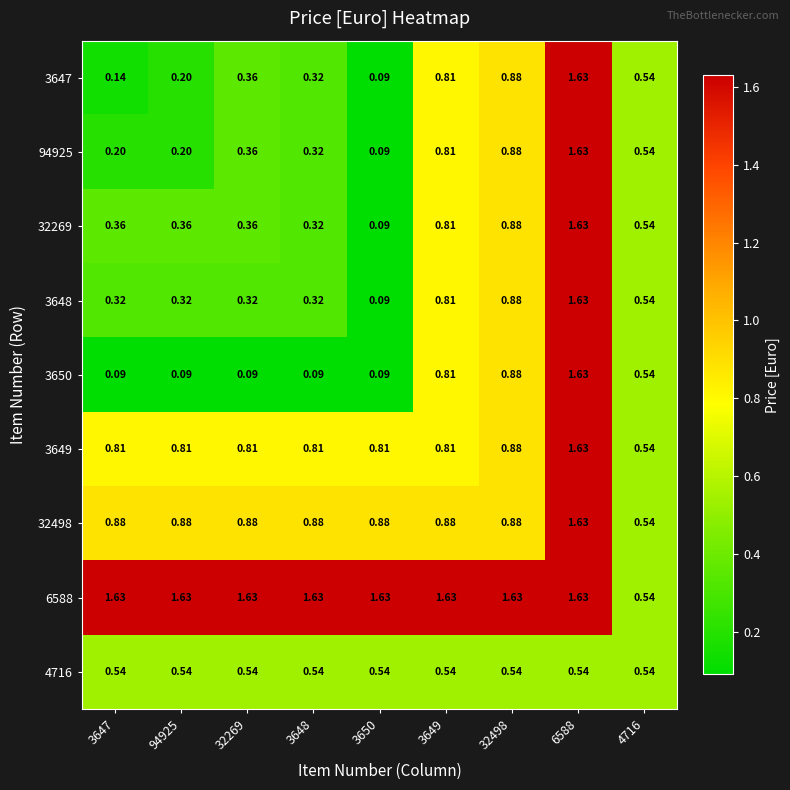

Reading left to right, extract all data points from this chart.

3647: 3647=0.1	94925=0.2	32269=0.4	3648=0.3	3650=0.1	3649=0.8	32498=0.9	6588=1.6	4716=0.5
94925: 3647=0.2	94925=0.2	32269=0.4	3648=0.3	3650=0.1	3649=0.8	32498=0.9	6588=1.6	4716=0.5
32269: 3647=0.4	94925=0.4	32269=0.4	3648=0.3	3650=0.1	3649=0.8	32498=0.9	6588=1.6	4716=0.5
3648: 3647=0.3	94925=0.3	32269=0.3	3648=0.3	3650=0.1	3649=0.8	32498=0.9	6588=1.6	4716=0.5
3650: 3647=0.1	94925=0.1	32269=0.1	3648=0.1	3650=0.1	3649=0.8	32498=0.9	6588=1.6	4716=0.5
3649: 3647=0.8	94925=0.8	32269=0.8	3648=0.8	3650=0.8	3649=0.8	32498=0.9	6588=1.6	4716=0.5
32498: 3647=0.9	94925=0.9	32269=0.9	3648=0.9	3650=0.9	3649=0.9	32498=0.9	6588=1.6	4716=0.5
6588: 3647=1.6	94925=1.6	32269=1.6	3648=1.6	3650=1.6	3649=1.6	32498=1.6	6588=1.6	4716=0.5
4716: 3647=0.5	94925=0.5	32269=0.5	3648=0.5	3650=0.5	3649=0.5	32498=0.5	6588=0.5	4716=0.5